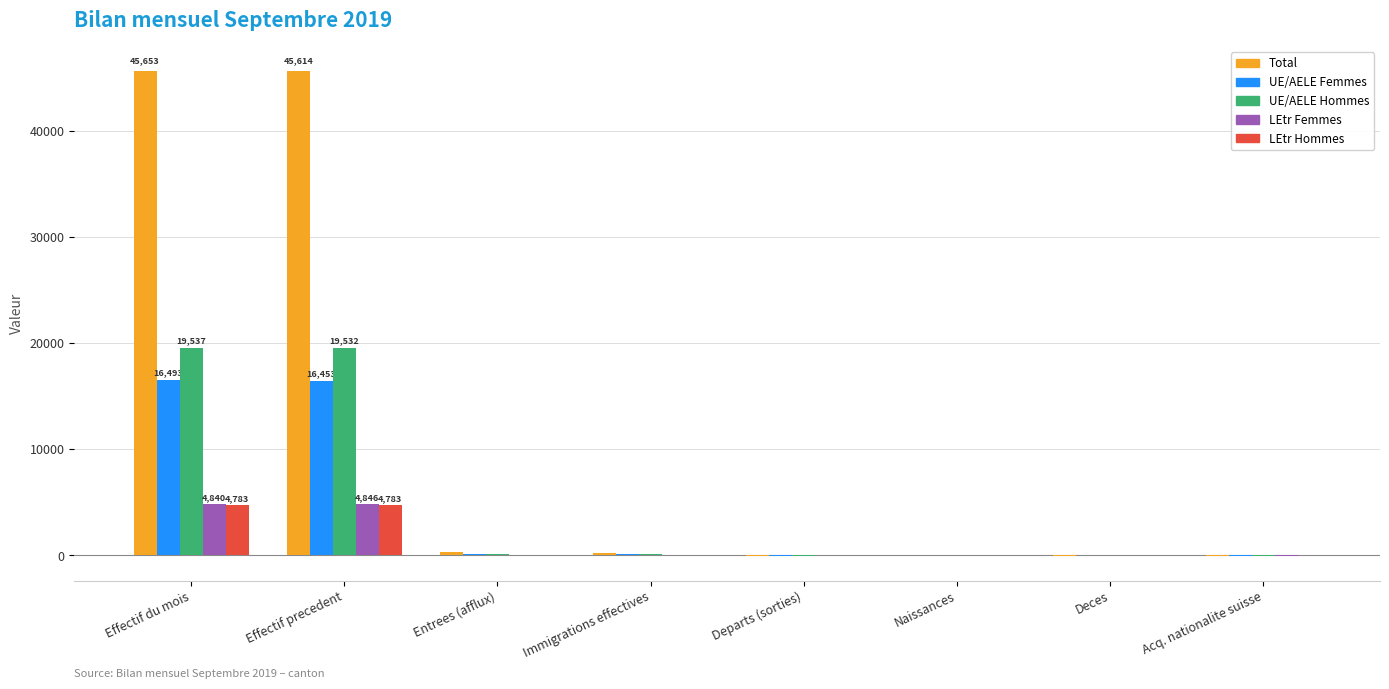

What value does the LEtr Femmes series have at Effectif du mois?

4840